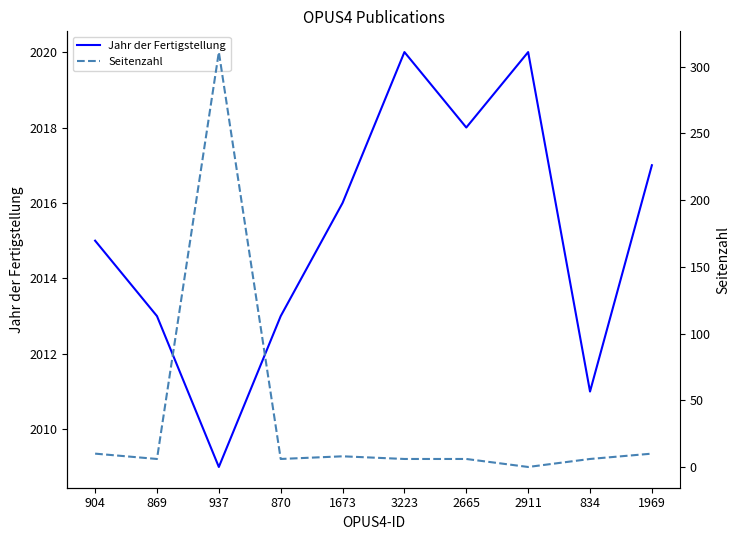

List the labels in order of Jahr der Fertigstellung value, smallest first.

937, 834, 869, 870, 904, 1673, 1969, 2665, 3223, 2911